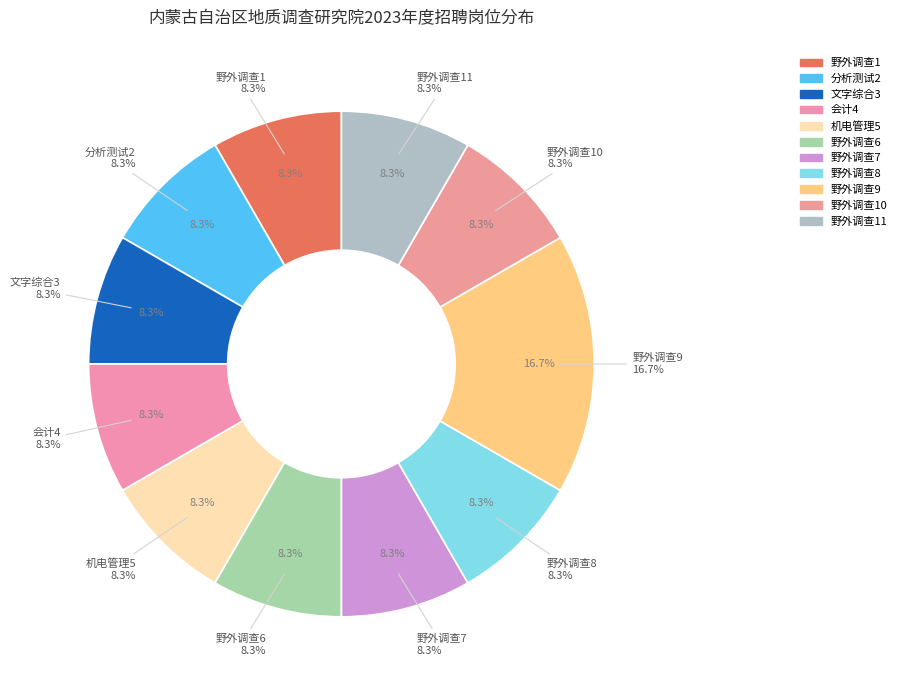

To the nearest percent, what is the average slice percentage?

9%